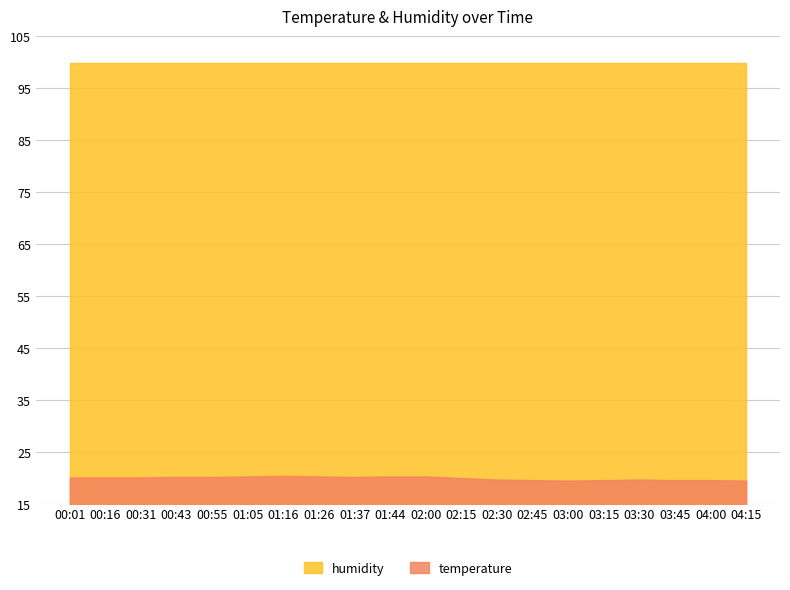

Reading right to left, extract all data points from this chart.

temperature: 04:15=19.5	04:00=19.6	03:45=19.6	03:30=19.7	03:15=19.6	03:00=19.5	02:45=19.6	02:30=19.7	02:15=20.0	02:00=20.3	01:44=20.3	01:37=20.2	01:26=20.3	01:16=20.4	01:05=20.3	00:55=20.2	00:43=20.2	00:31=20.1	00:16=20.1	00:01=20.1
humidity: 04:15=99.9	04:00=99.9	03:45=99.9	03:30=99.9	03:15=99.9	03:00=99.9	02:45=99.9	02:30=99.9	02:15=99.9	02:00=99.9	01:44=99.9	01:37=99.9	01:26=99.9	01:16=99.9	01:05=99.9	00:55=99.9	00:43=99.9	00:31=99.9	00:16=99.9	00:01=99.9